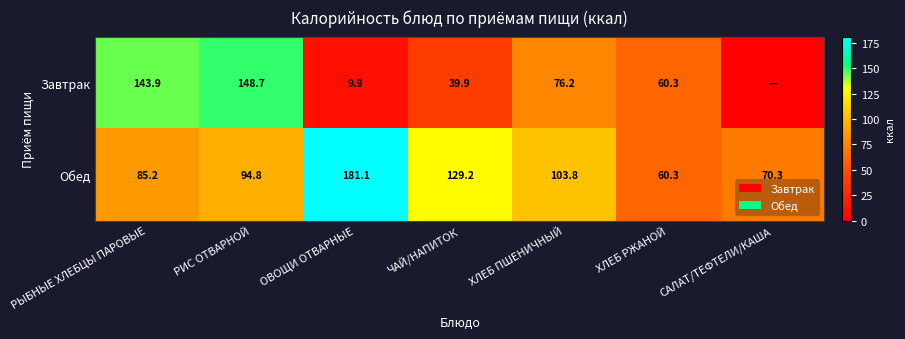

At which label does Обед first exceed 94?

РИС ОТВАРНОЙ